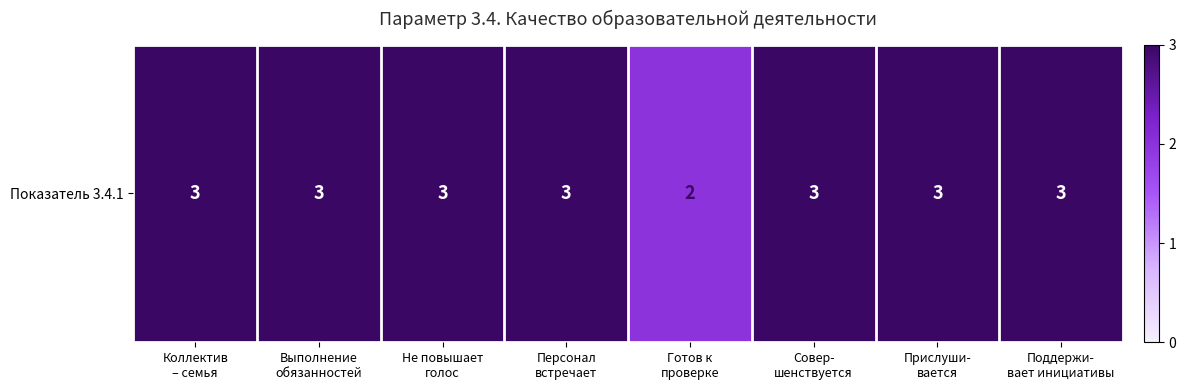

Rank the categories by value from highest to lowest.

Коллектив
– семья, Выполнение
обязанностей, Не повышает
голос, Персонал
встречает, Совер-
шенствуется, Прислуши-
вается, Поддержи-
вает инициативы, Готов к
проверке